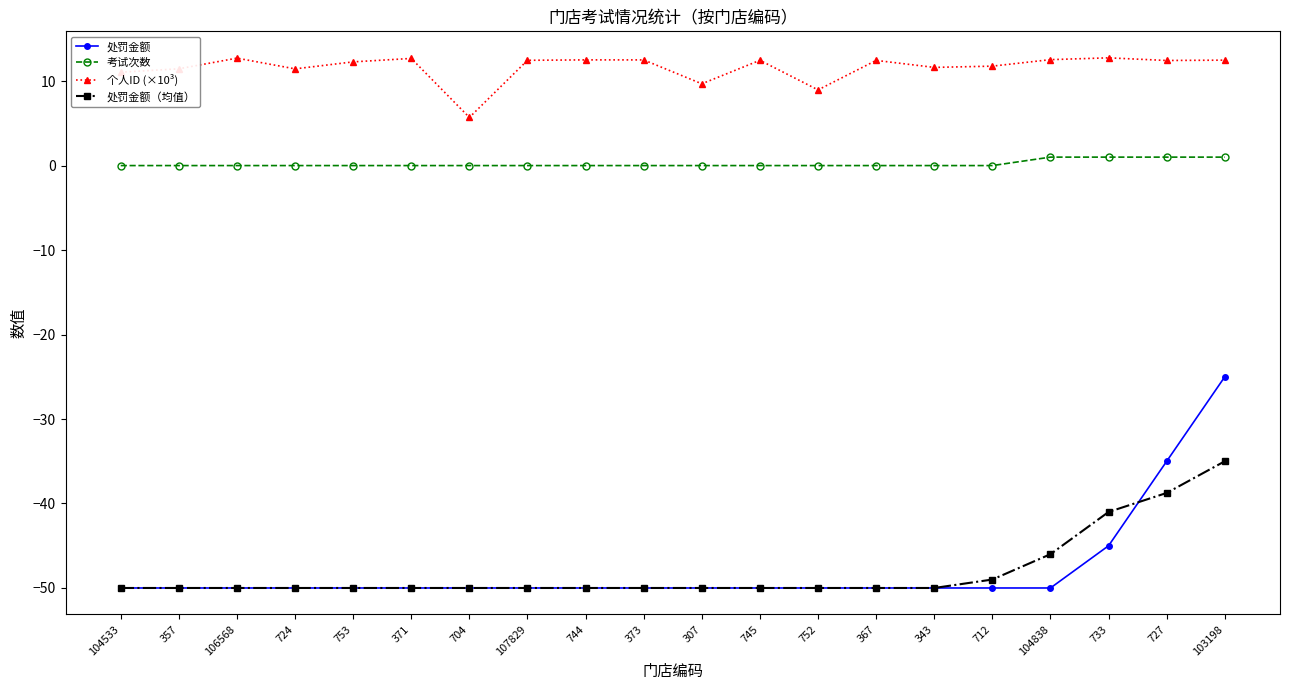

True or false: 处罚金额（均值） and 考试次数 cross at least once.

False